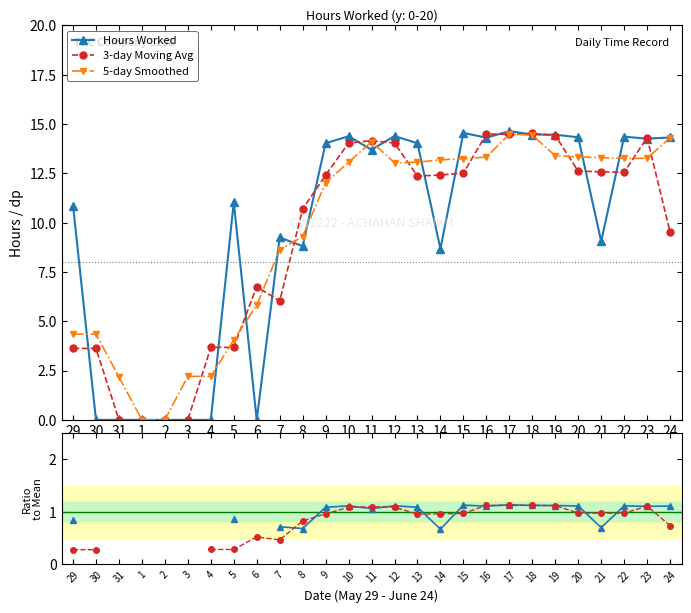

At which category does the chart reach its minimum across all series?

30